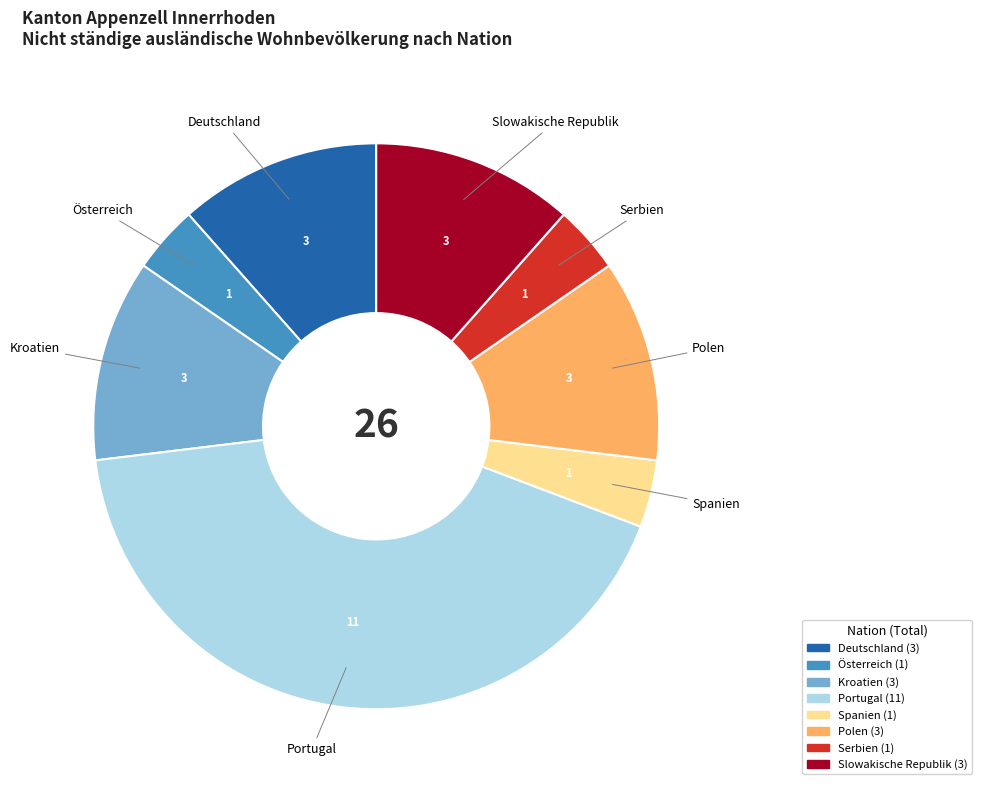

Does any single category account for the majority?

No